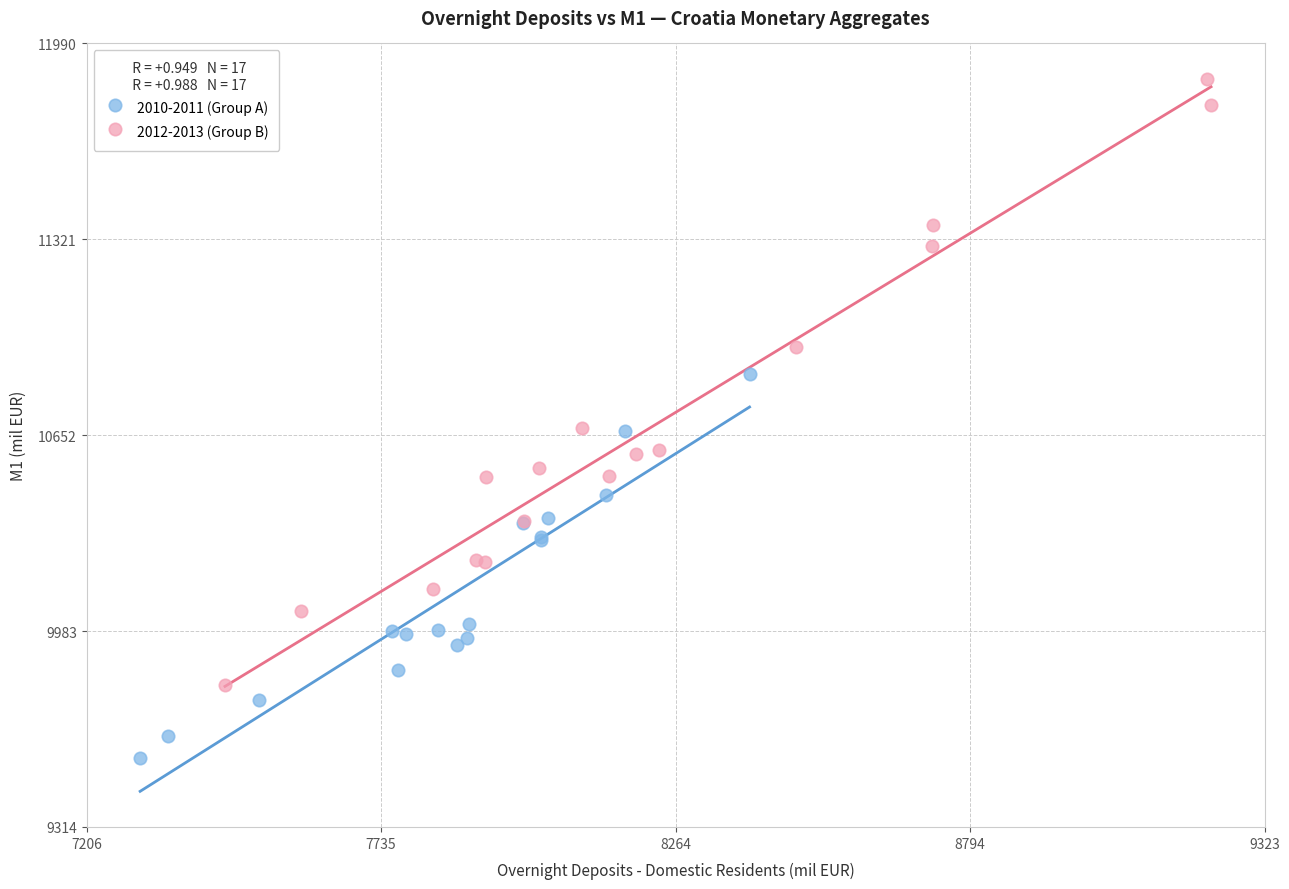

What are all the series names shown in the legend?

2010-2011 (Group A), 2012-2013 (Group B)